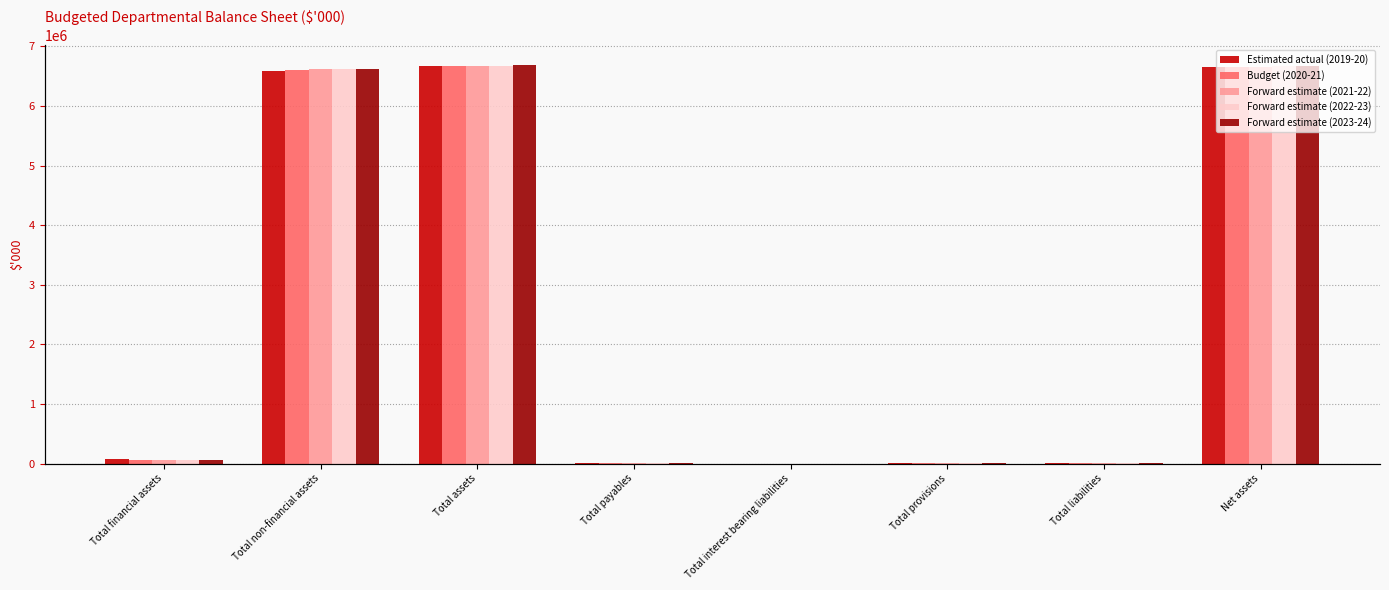

Is the value of Estimated actual (2019-20) at Total interest bearing liabilities greater than the value of Forward estimate (2021-22) at Total payables?

No